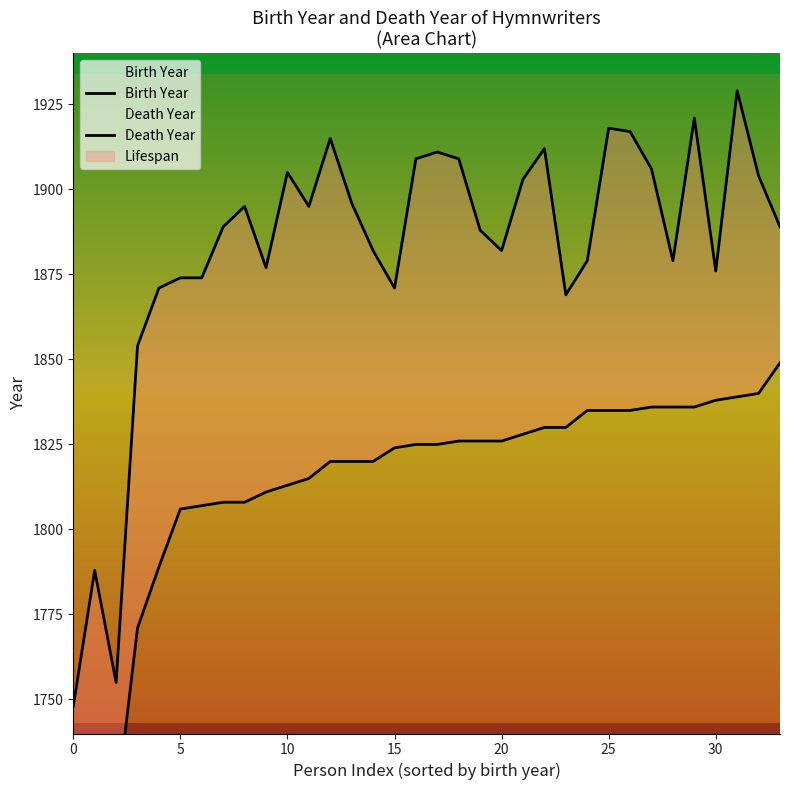

Count the number of data series in this chart.

2